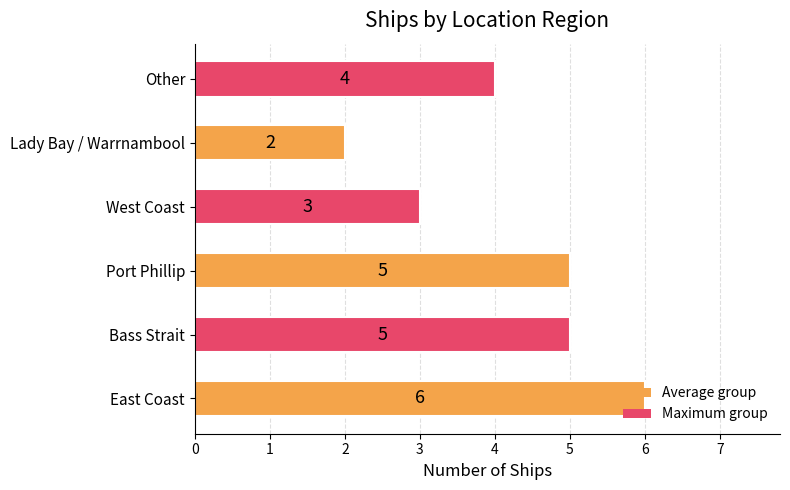

What is the change in value from Bass Strait to Lady Bay / Warrnambool?

-3